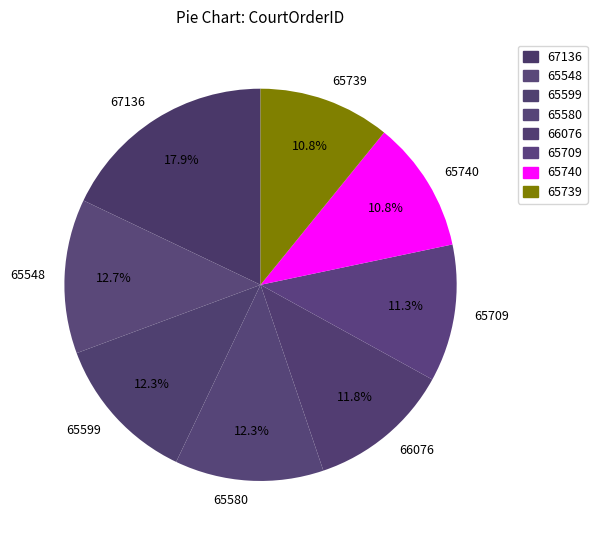

To the nearest percent, what percentage of the pie is 66076?

12%